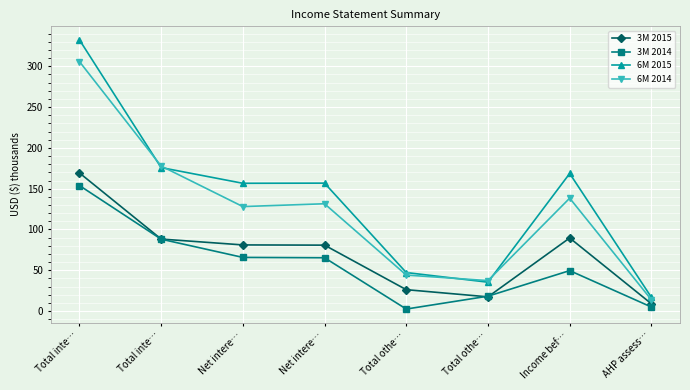

Where is the first local minimum for 3M 2015?

Total othe…